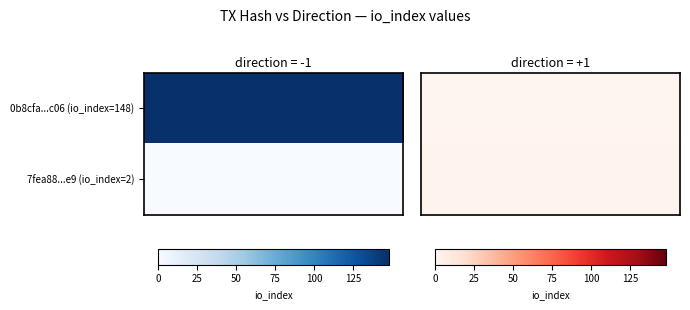

Which has a higher value, 1 or 0?

1